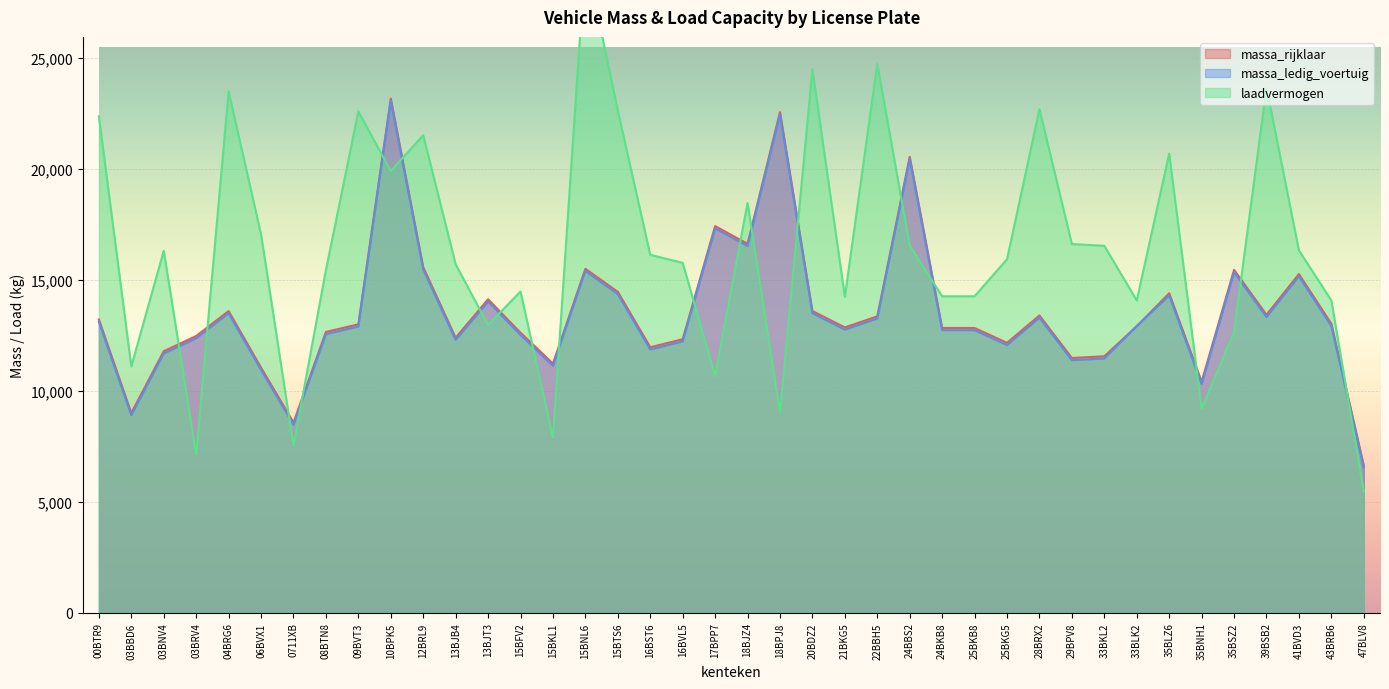

How many times do massa_rijklaar and laadvermogen cross each other?

19